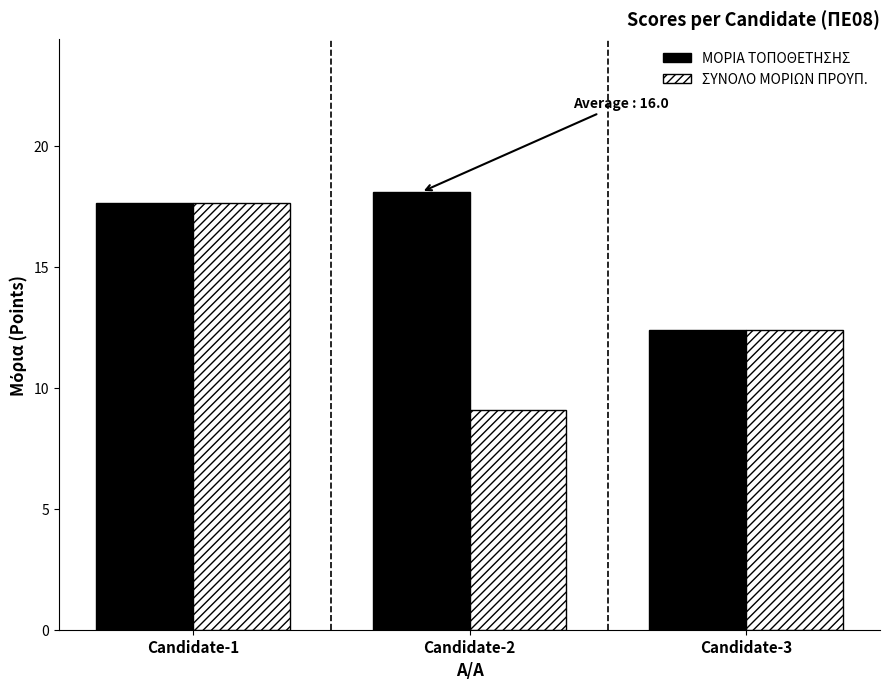

At which category does the chart reach its minimum across all series?

Candidate-2